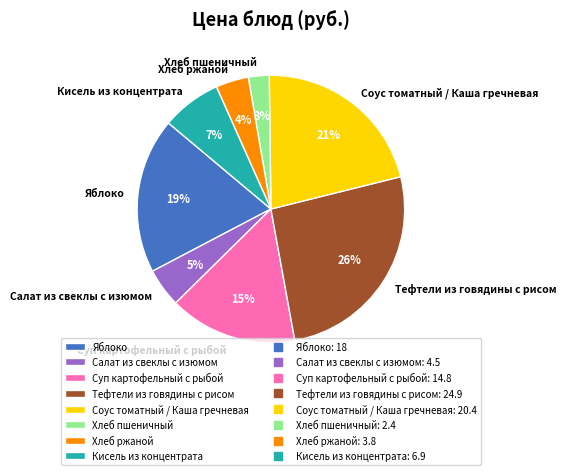

Is Кисель из концентрата the majority of the pie?

No